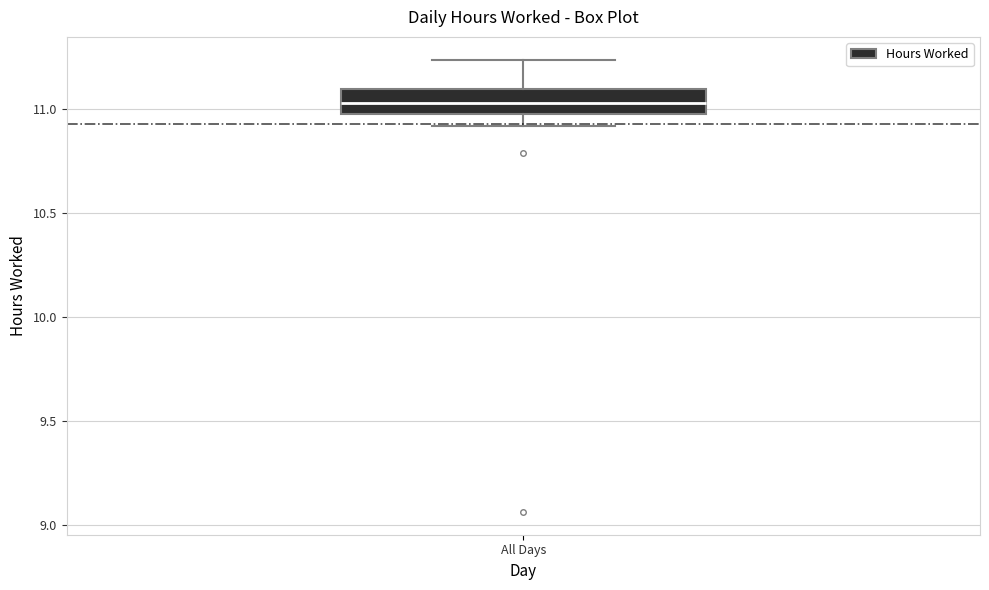

Where does the median line of the box for All Days sit on the y-axis? The values are not printed on the chart, so give them approximately, as read against the axis.

11.05